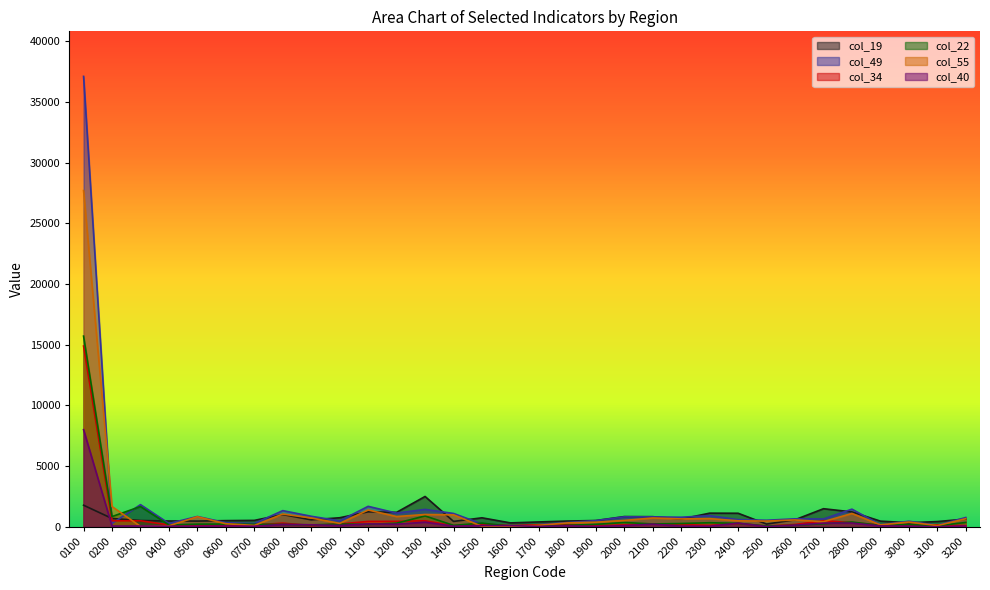

List the labels in order of col_34 value, largest first.

0100, 2700, 0200, 0300, 1300, 1200, 1100, 2800, 0800, 2400, 1000, 2100, 1500, 2600, 2200, 1700, 1800, 0400, 3100, 2000, 0700, 2900, 0500, 2300, 0900, 3000, 1600, 3200, 1400, 1900, 0600, 2500